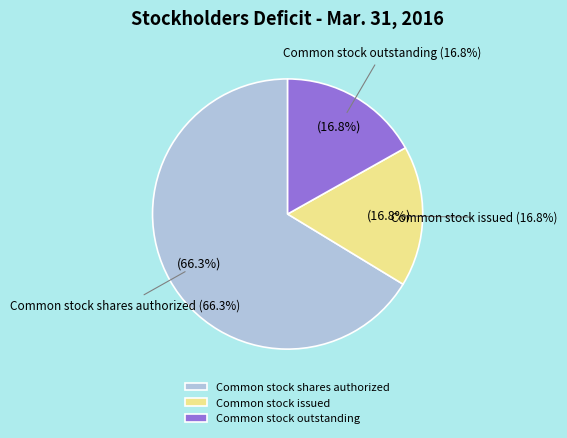

Count the number of slices in the pie.

3